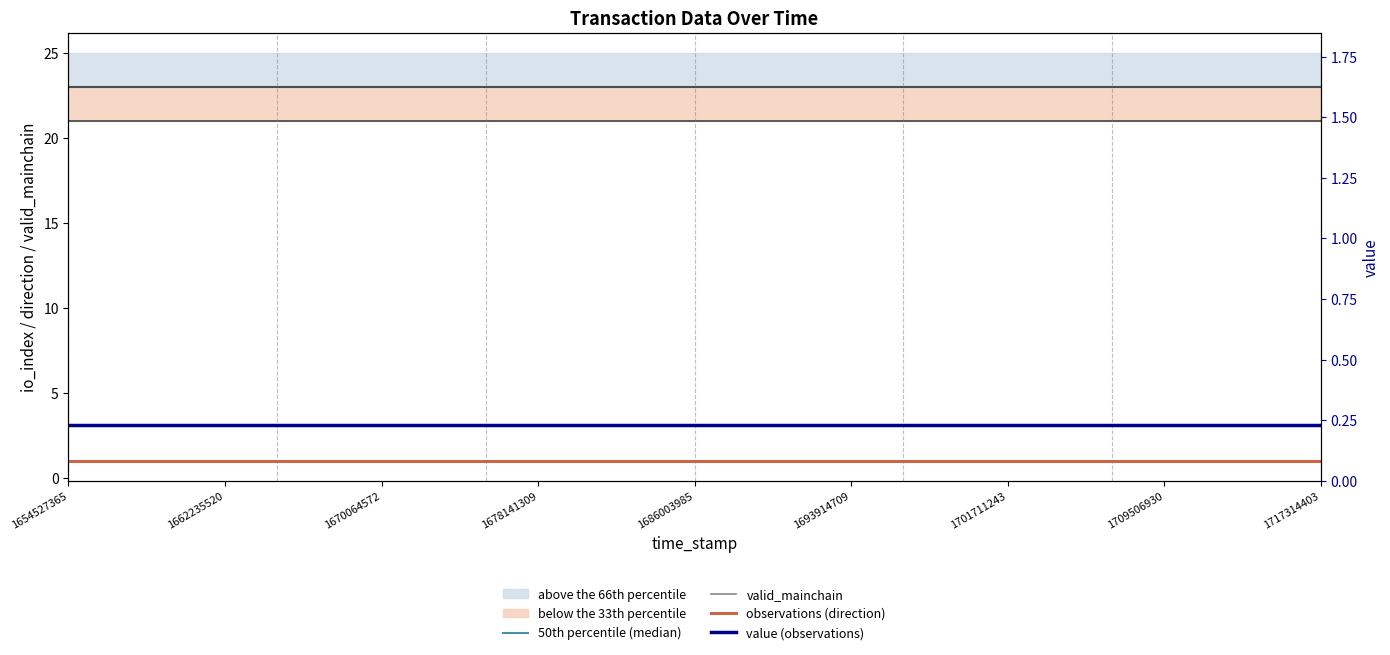

What is the sum of the observations (direction) values at 1693914709 and 21?

2.0